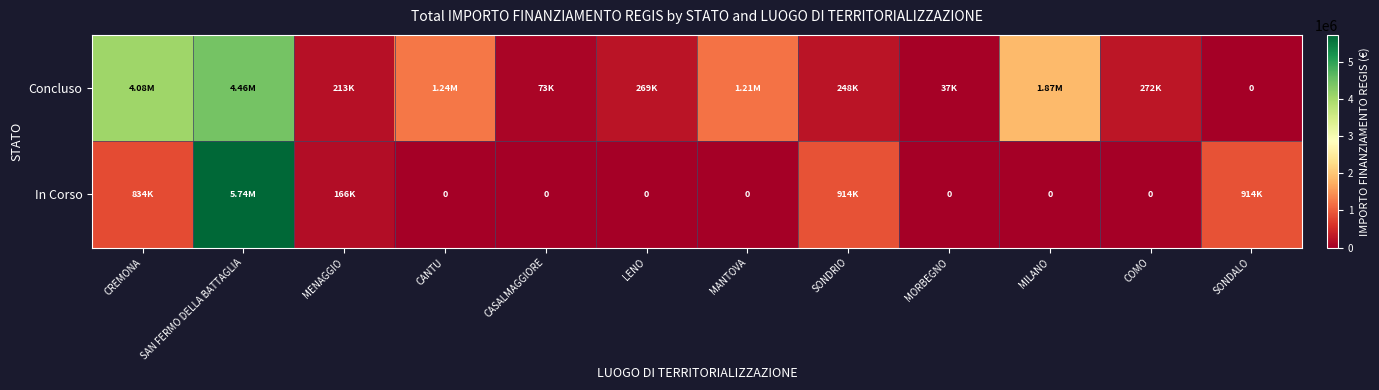

How many positive values does the Concluso series have?

11